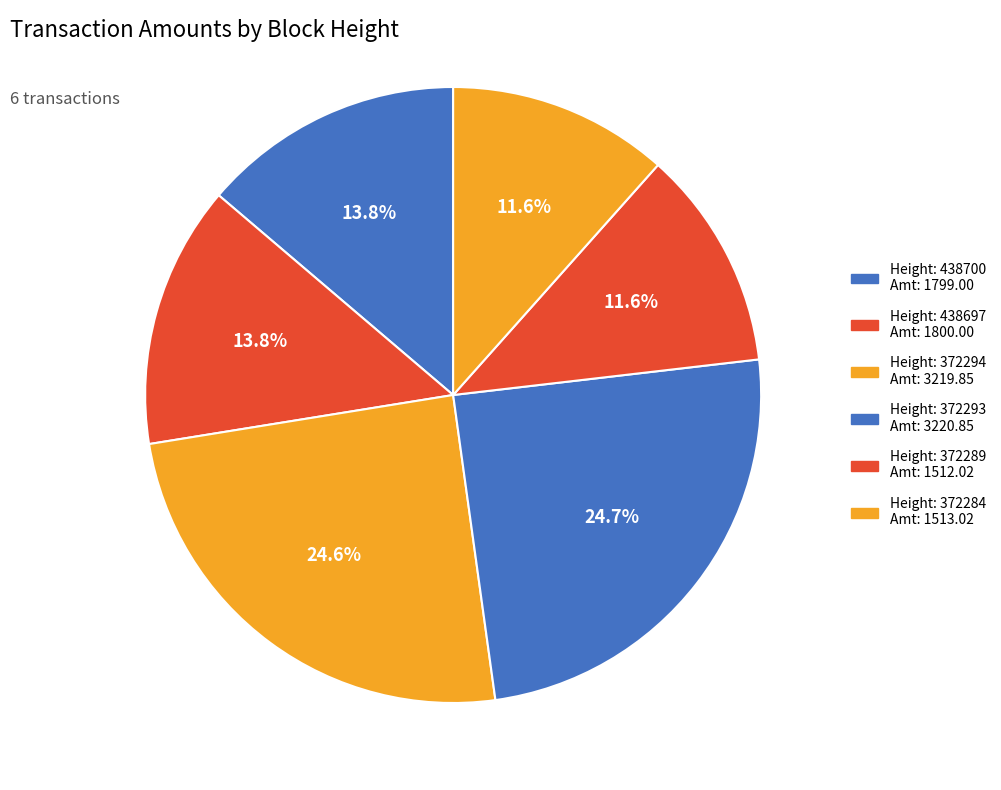

How many segments does this pie chart have?

6